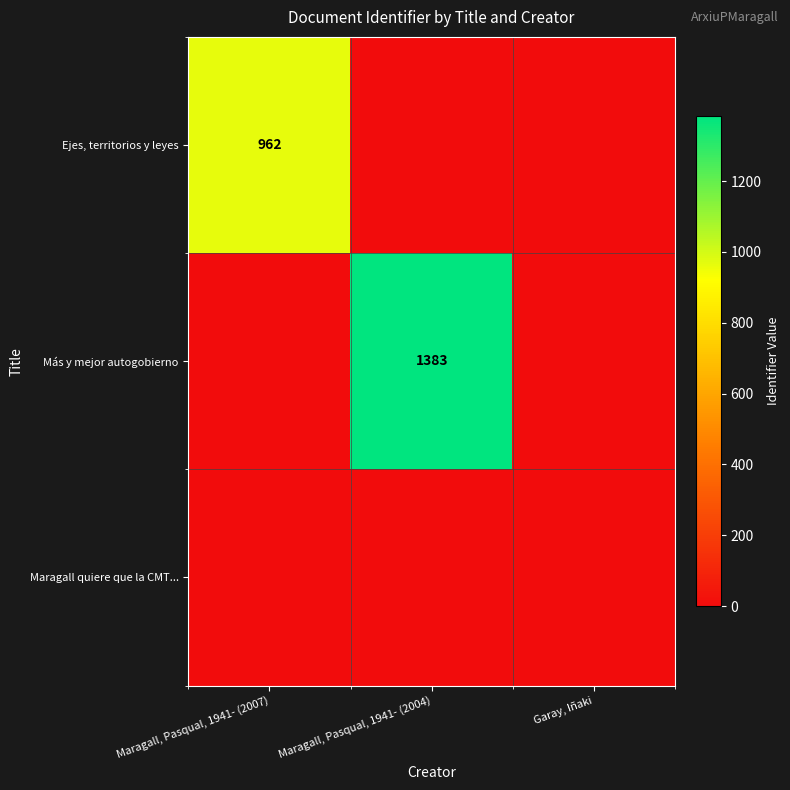

What is the maximum value shown in the chart?

1383